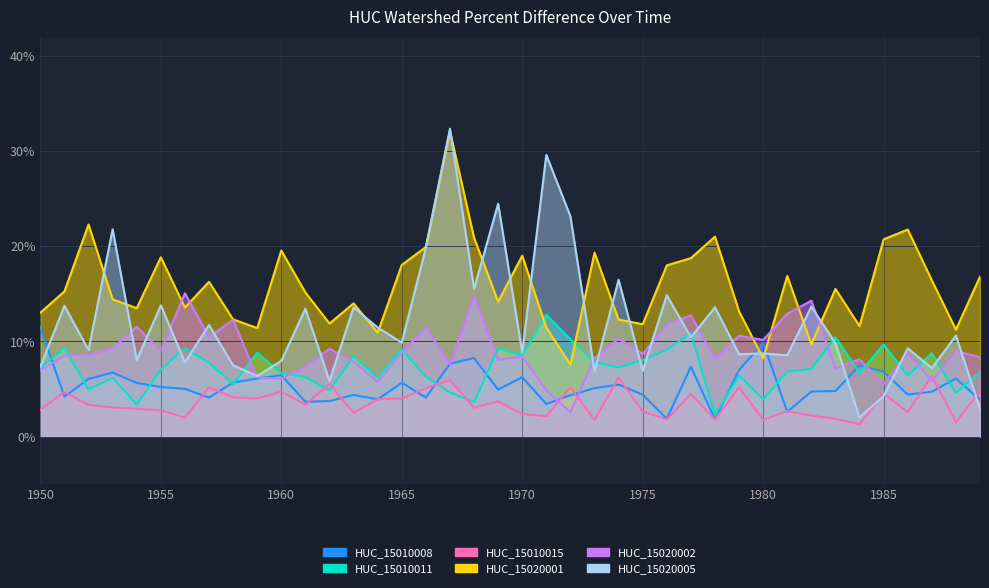

Reading right to left, extract all data points from this chart.

HUC_15010008: 0.0	0.1	0.0	0.0	0.1	0.1	0.0	0.0	0.0	0.1	0.1	0.0	0.1	0.0	0.0	0.1	0.1	0.0	0.0	0.1	0.0	0.1	0.1	0.0	0.1	0.0	0.0	0.0	0.0	0.1	0.1	0.1	0.0	0.1	0.1	0.1	0.1	0.1	0.0	0.1
HUC_15010011: 0.1	0.0	0.1	0.1	0.1	0.1	0.1	0.1	0.1	0.0	0.1	0.0	0.1	0.1	0.1	0.1	0.1	0.1	0.1	0.1	0.1	0.0	0.0	0.1	0.1	0.1	0.1	0.0	0.1	0.1	0.1	0.1	0.1	0.1	0.1	0.0	0.1	0.0	0.1	0.1
HUC_15010015: 0.0	0.0	0.1	0.0	0.0	0.0	0.0	0.0	0.0	0.0	0.1	0.0	0.0	0.0	0.0	0.1	0.0	0.1	0.0	0.0	0.0	0.0	0.1	0.1	0.0	0.0	0.0	0.1	0.0	0.0	0.0	0.0	0.1	0.0	0.0	0.0	0.0	0.0	0.0	0.0
HUC_15020001: 0.2	0.1	0.2	0.2	0.2	0.1	0.2	0.1	0.2	0.1	0.1	0.2	0.2	0.2	0.1	0.1	0.2	0.1	0.1	0.2	0.1	0.2	0.3	0.2	0.2	0.1	0.1	0.1	0.2	0.2	0.1	0.1	0.2	0.1	0.2	0.1	0.1	0.2	0.2	0.1
HUC_15020002: 0.1	0.1	0.1	0.1	0.1	0.1	0.1	0.1	0.1	0.1	0.1	0.1	0.1	0.1	0.1	0.1	0.1	0.0	0.0	0.1	0.1	0.1	0.1	0.1	0.1	0.1	0.1	0.1	0.1	0.1	0.1	0.1	0.1	0.2	0.1	0.1	0.1	0.1	0.1	0.1
HUC_15020005: 0.0	0.1	0.1	0.1	0.0	0.0	0.1	0.1	0.1	0.1	0.1	0.1	0.1	0.1	0.1	0.2	0.1	0.2	0.3	0.1	0.2	0.2	0.3	0.2	0.1	0.1	0.1	0.1	0.1	0.1	0.1	0.1	0.1	0.1	0.1	0.1	0.2	0.1	0.1	0.1